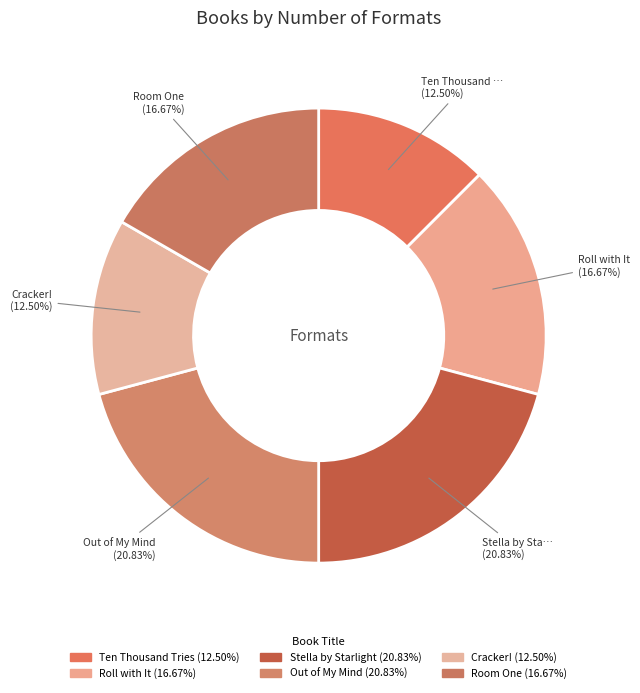

To the nearest percent, what portion does Roll with It represent?

17%